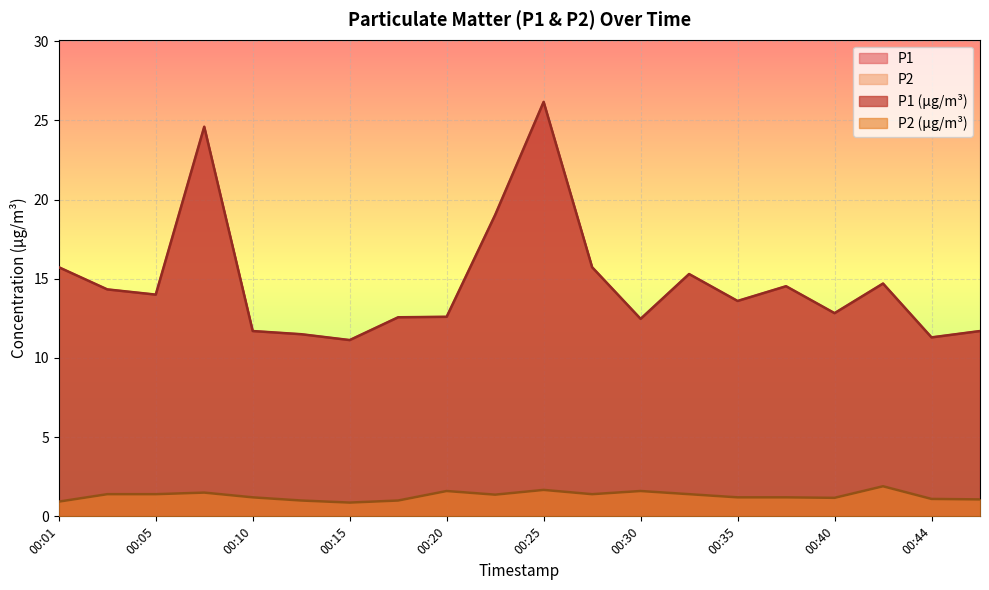

How many values in the P1 series exceed 14?

9